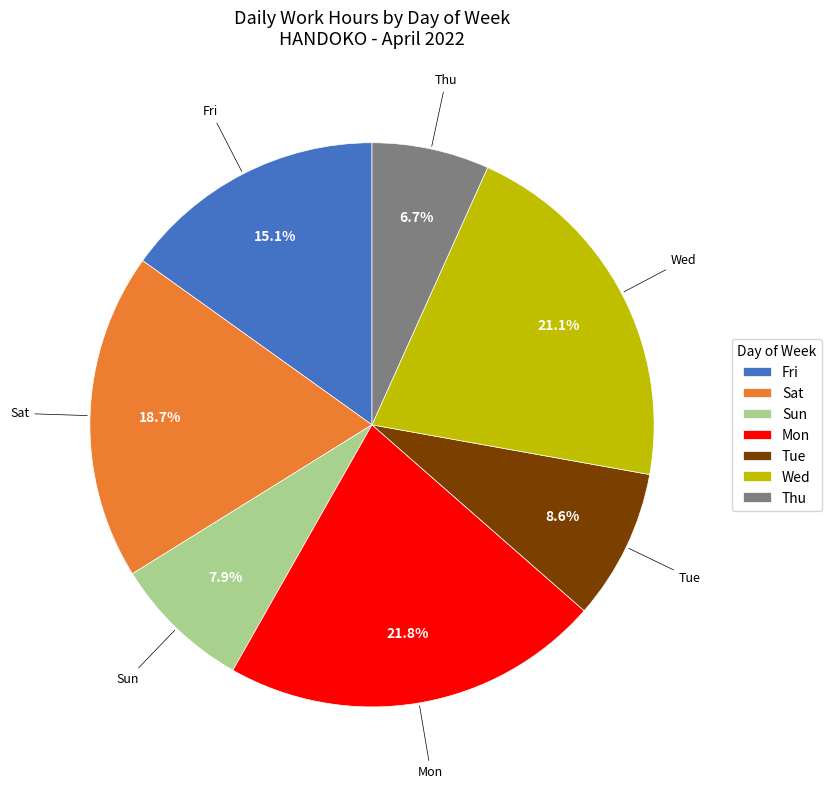

Rank the categories by value from lowest to highest.

Thu, Sun, Tue, Fri, Sat, Wed, Mon